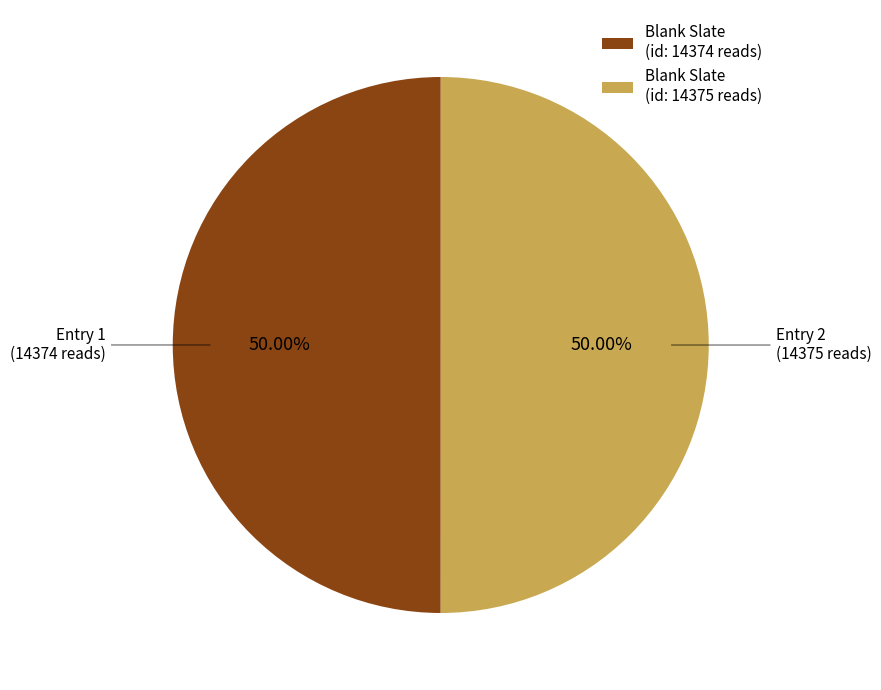

Approximately how many times larger is the value at Blank Slate (id: 14375 reads) compared to Blank Slate (id: 14374 reads)?

1.0